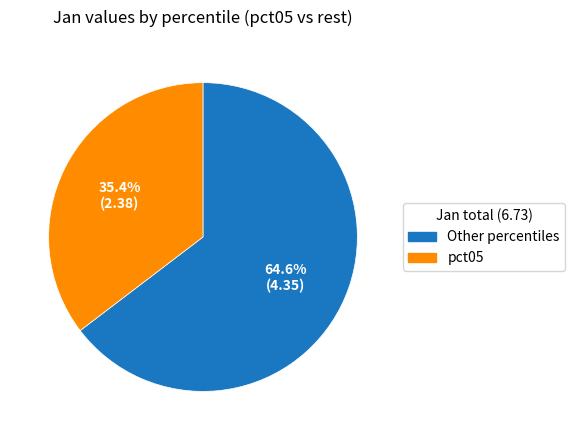

Count the number of slices in the pie.

2